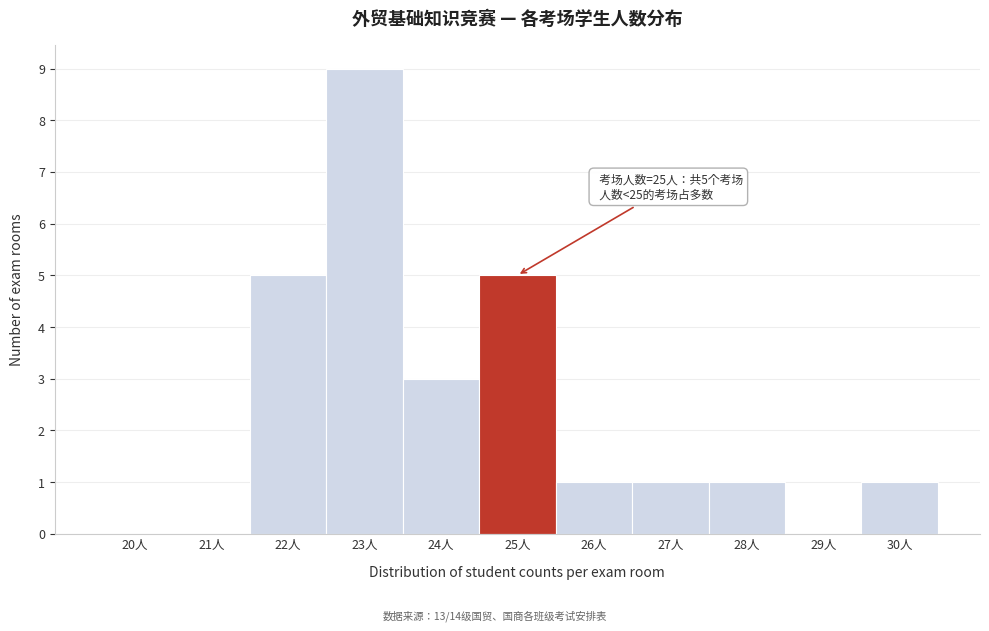

Reading left to right, what are all the values shown in this chart?

20人=0	21人=0	22人=5	23人=9	24人=3	25人=5	26人=1	27人=1	28人=1	29人=0	30人=1